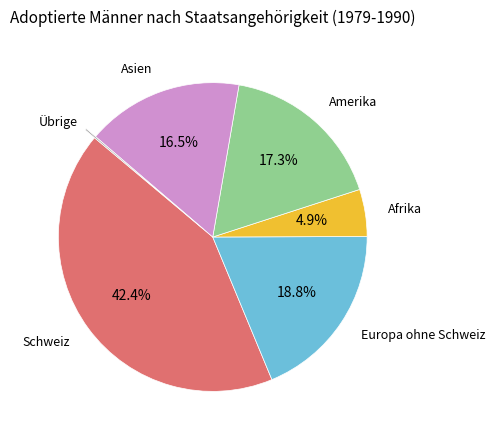

What percentage is NOT represented by Europa ohne Schweiz?

81.2%